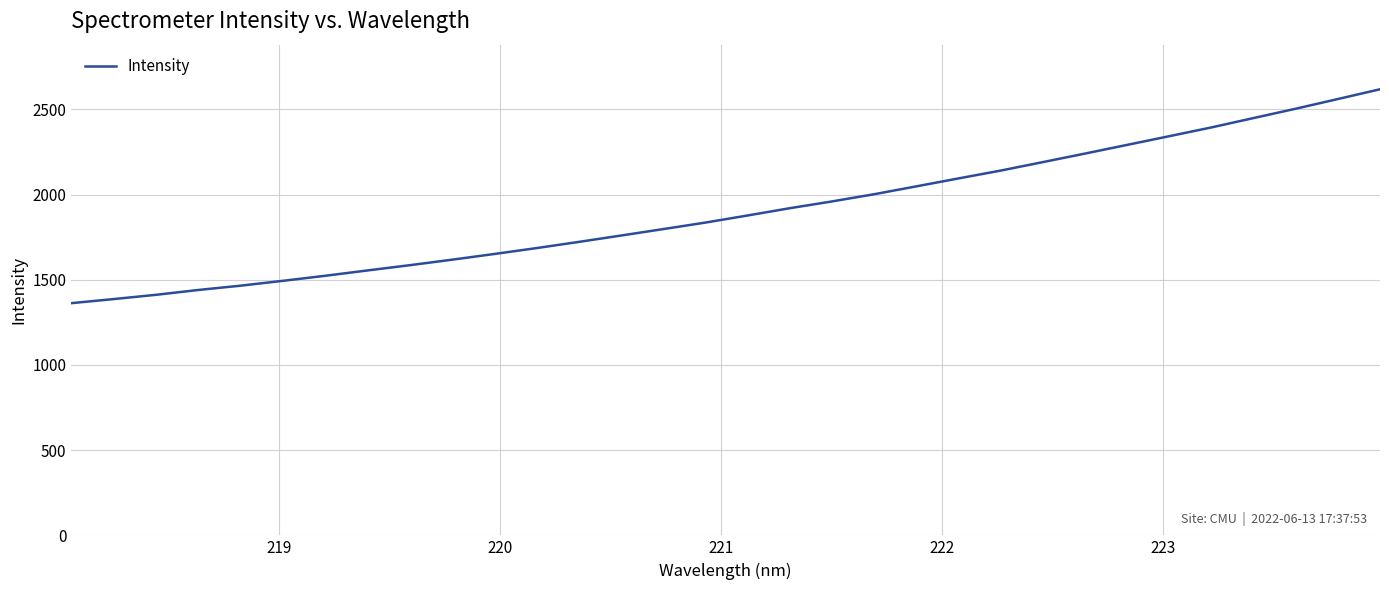

How many values are below 1876?

16